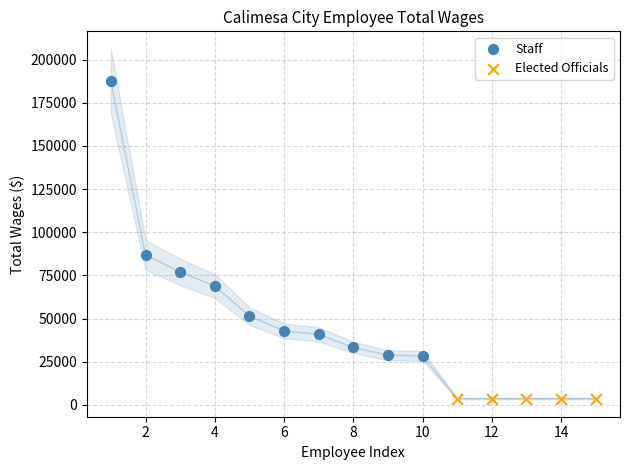

Which series reaches the minimum Y coordinate?

Elected Officials